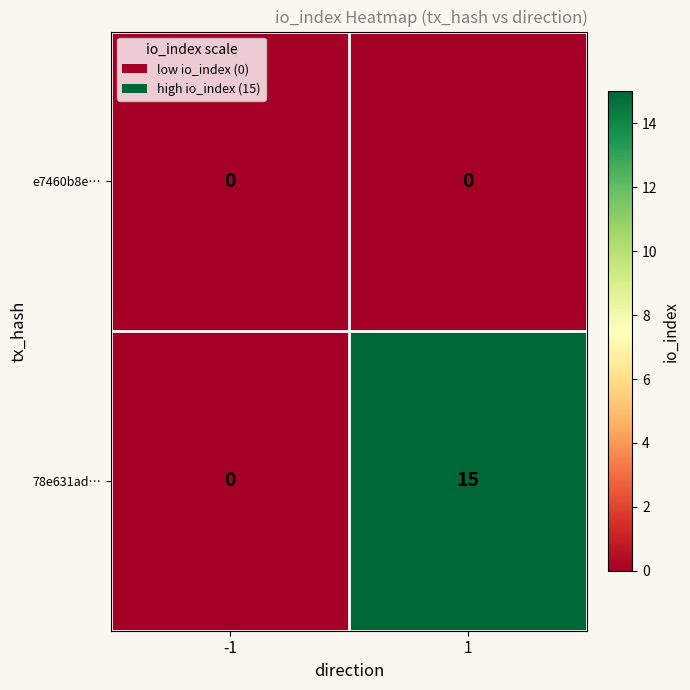

Which series has the widest spread of values?

78e631ad…